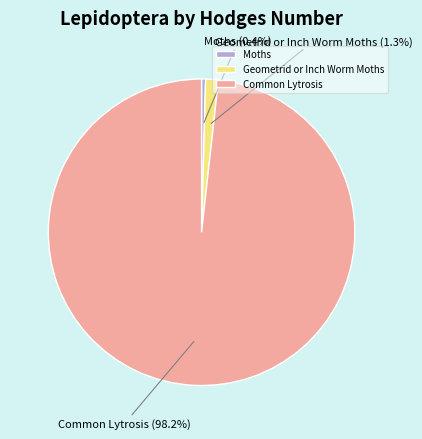

To the nearest percent, what is the difference between the largest and smallest slice percentages?

98%